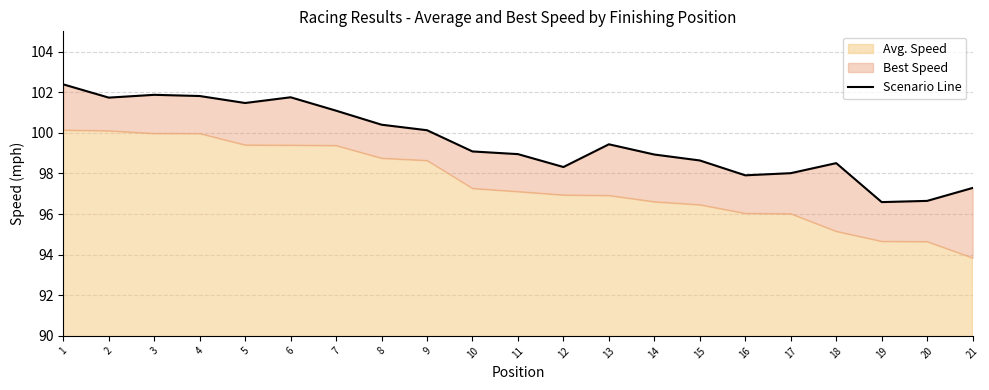

The value at 18 is 98.5. True or false?

True